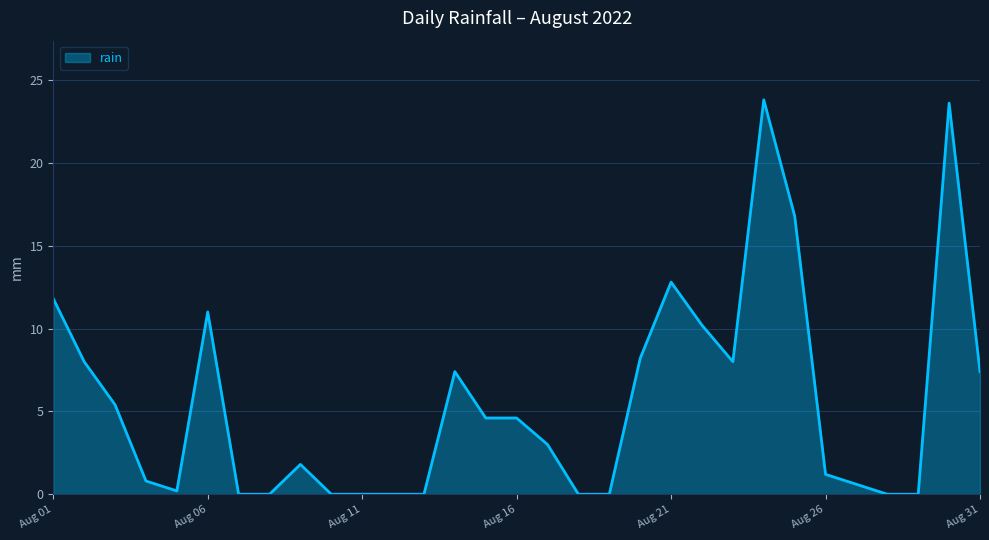

What is the maximum value shown in the chart?

23.8